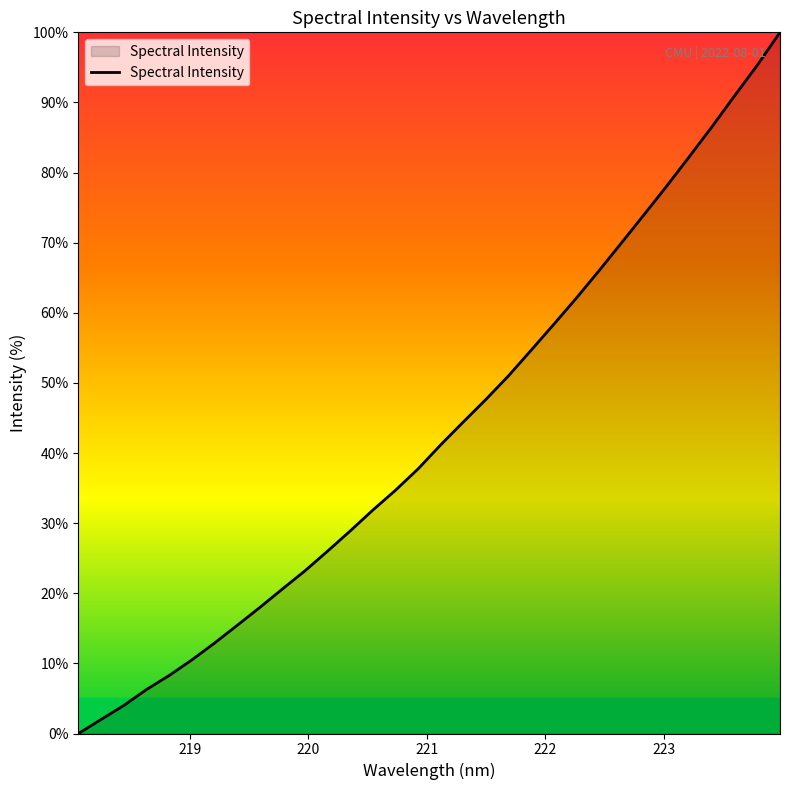

What is the greatest value displayed?

100.0